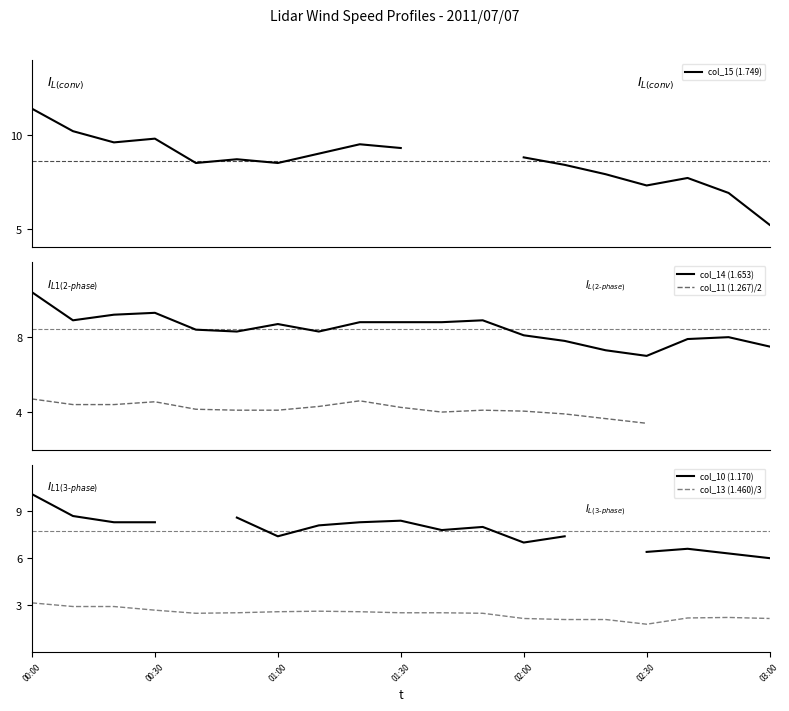

Where does the col_13 (1.460)/3 series first go above 2?

00:00